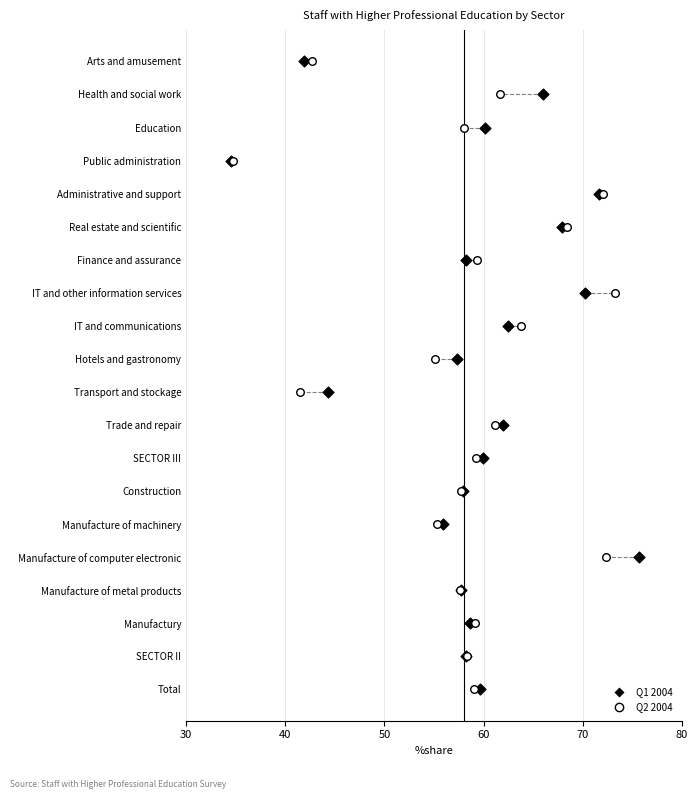

What are all the series names shown in the legend?

Q1 2004, Q2 2004